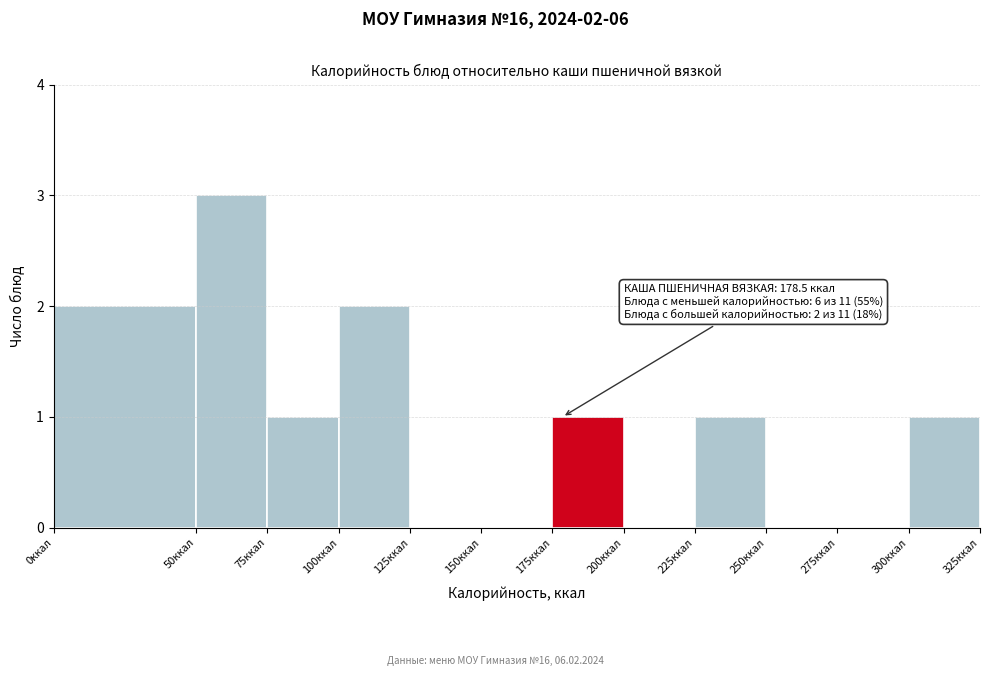

Over which range of the x-axis is the bar tallest?

50 to 75